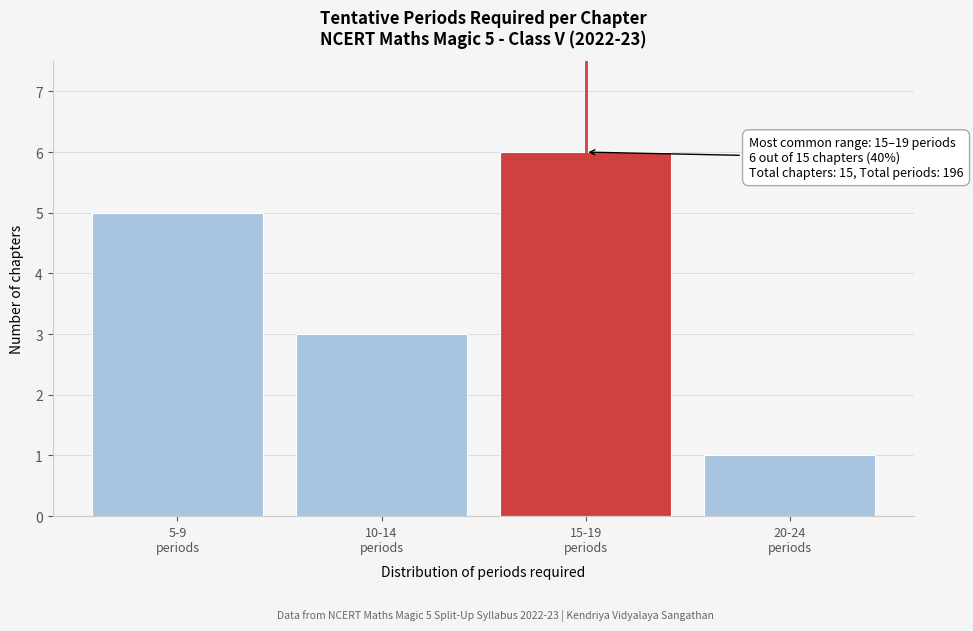

Reading left to right, what are all the values shown in this chart?

5	3	6	1